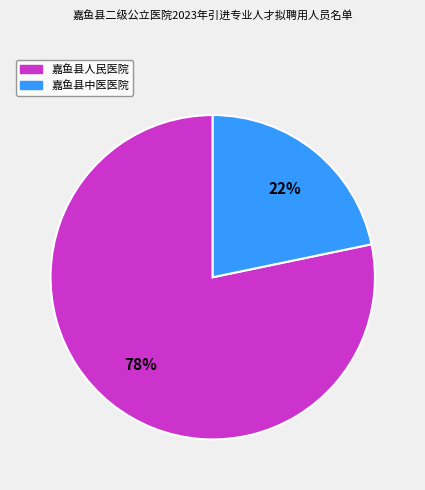

To the nearest percent, what is the average slice percentage?

50%